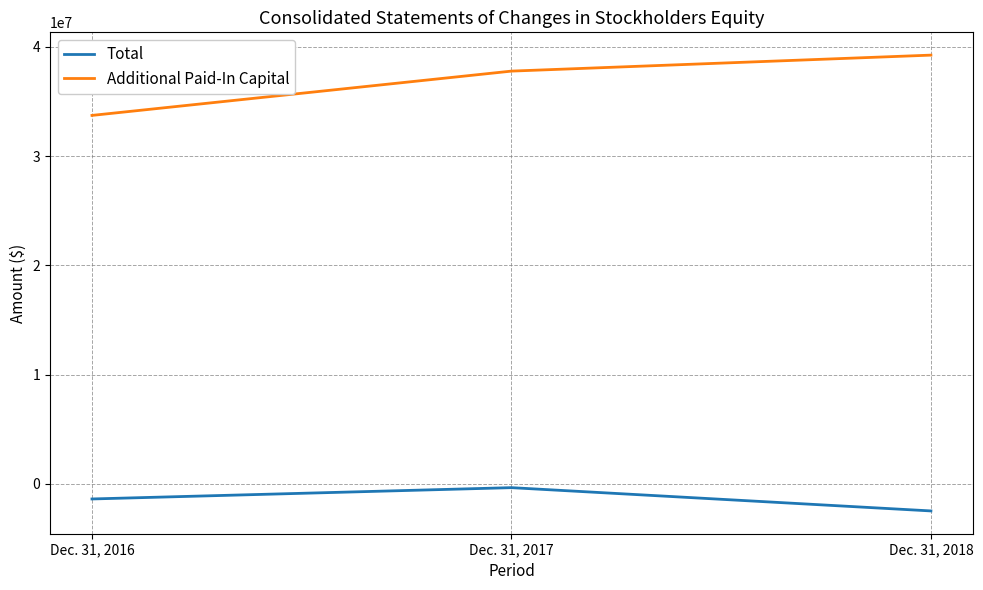

Rank the series at Dec. 31, 2018 from lowest to highest value.

Total, Additional Paid-In Capital